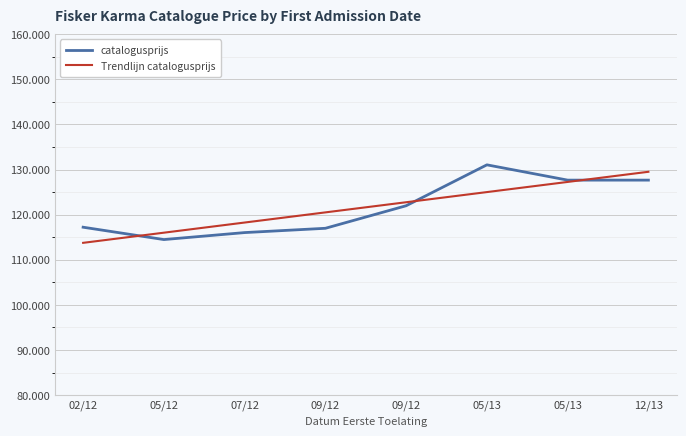

True or false: catalogusprijs and Trendlijn catalogusprijs intersect in this chart.

True